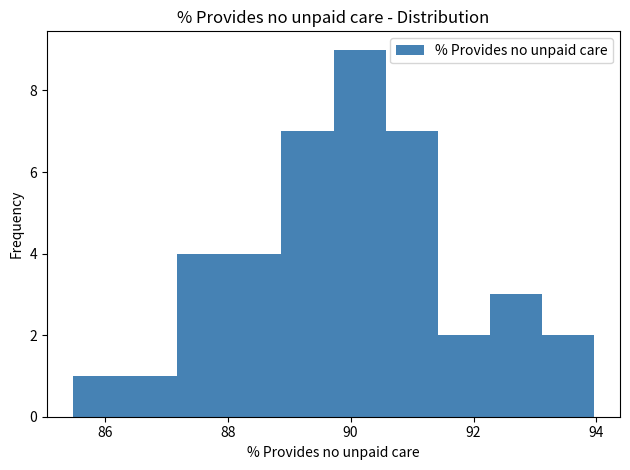

Reading left to right, list every bar in this chart as the range it spans on the x-axis followed by its height. Neither the bar edges nor the heights are printed on the chart, so give them approximately, as read against the axes.

85.4 to 86.4: 1
86.4 to 87.2: 1
87.2 to 88.0: 4
88.0 to 88.8: 4
88.8 to 89.8: 7
89.8 to 90.6: 9
90.6 to 91.4: 7
91.4 to 92.2: 2
92.2 to 93.2: 3
93.2 to 94.0: 2